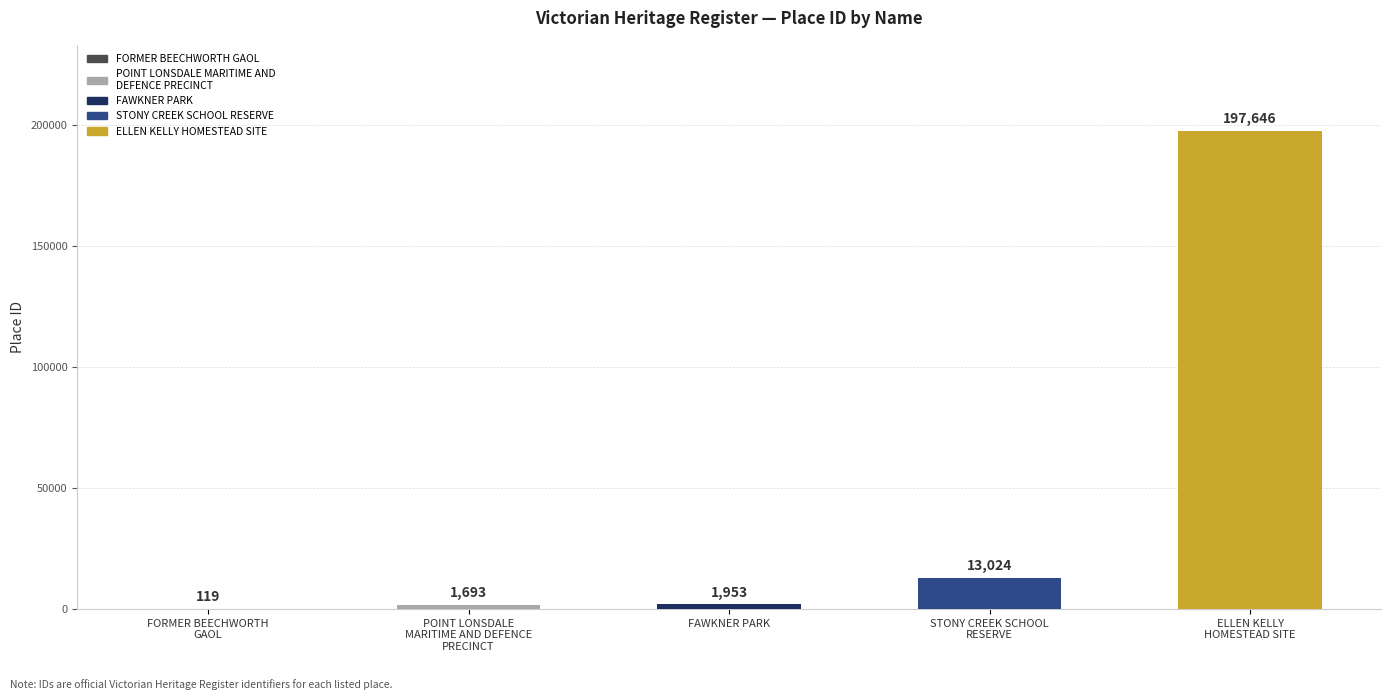

Reading left to right, transcribe all the data shown in this chart.

FORMER BEECHWORTH GAOL=119	POINT LONSDALE MARITIME AND DEFENCE PRECINCT=1693	FAWKNER PARK=1953	STONY CREEK SCHOOL RESERVE=13024	ELLEN KELLY HOMESTEAD SITE=197646